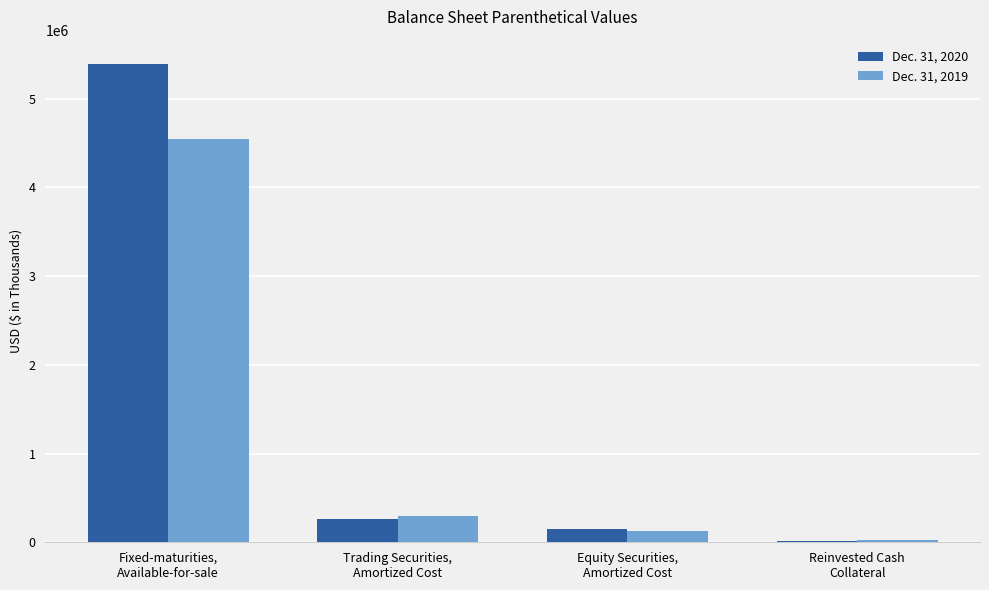

What is the average value of the Dec. 31, 2020 series?

1453871